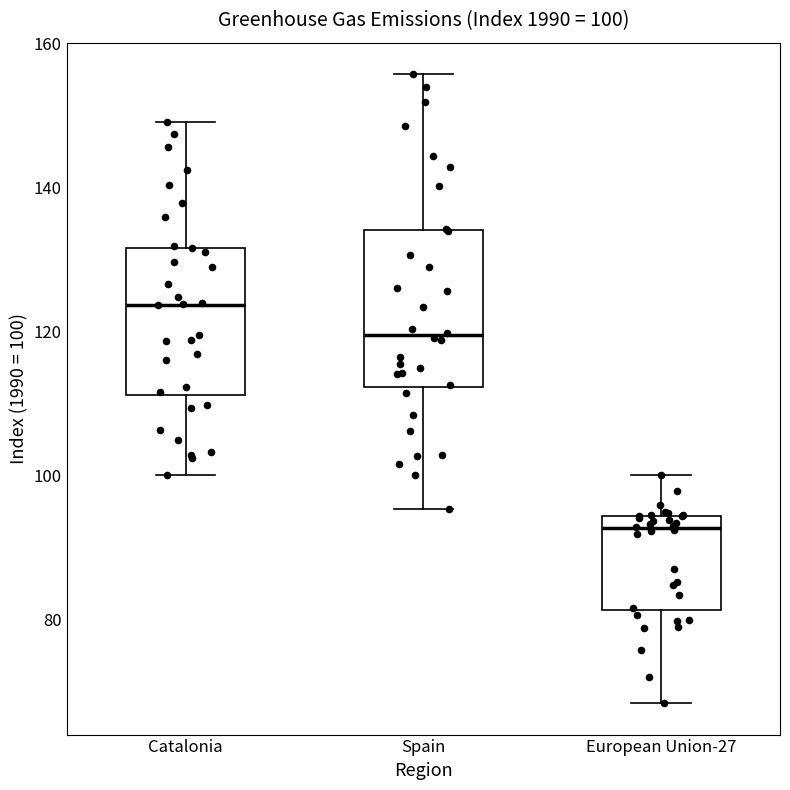

Which box's median line is the lowest?

European Union-27